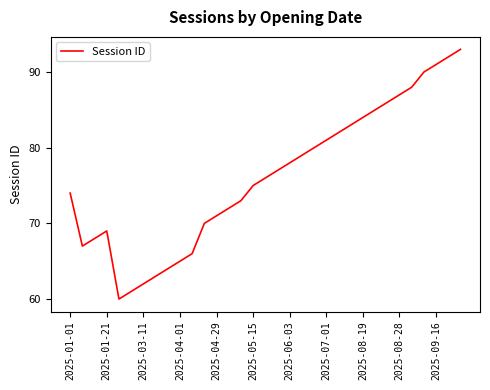

What is the difference between the maximum and minimum values?

33